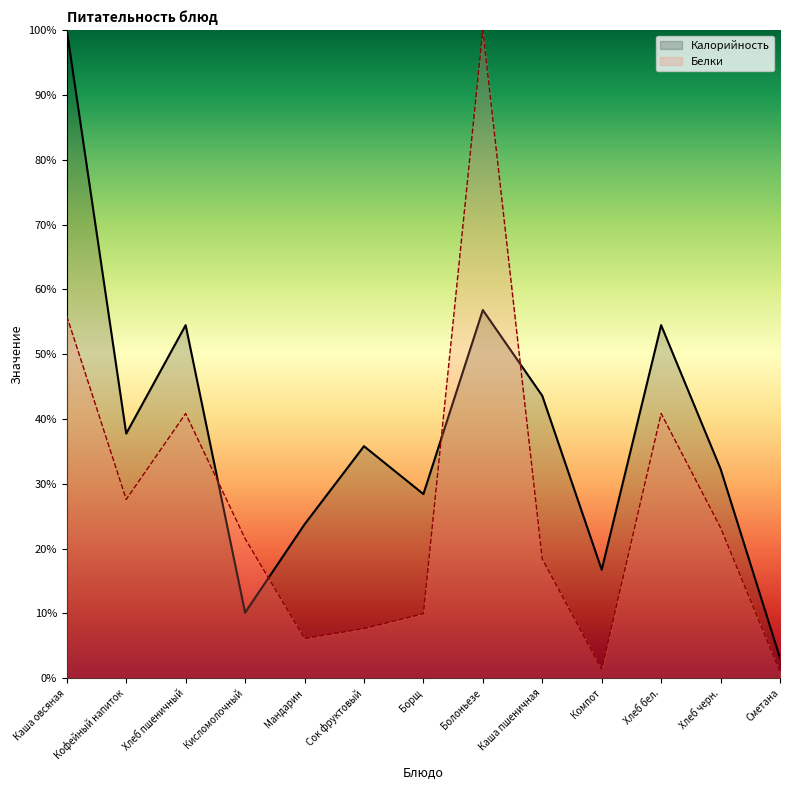

Reading left to right, extract all data points from this chart.

Калорийность: Каша овсяная=100.0	Кофейный напиток=37.7	Хлеб пшеничный=54.5	Кисломолочный=10.1	Мандарин=23.7	Сок фруктовый=35.8	Борщ=28.4	Болоньезе=56.8	Каша пшеничная=43.6	Компот=16.7	Хлеб бел.=54.5	Хлеб черн.=32.3	Сметана=3.1
Белки: Каша овсяная=55.9	Кофейный напиток=27.6	Хлеб пшеничный=40.8	Кисломолочный=21.5	Мандарин=6.1	Сок фруктовый=7.7	Борщ=10.0	Болоньезе=100.0	Каша пшеничная=18.4	Компот=1.4	Хлеб бел.=40.8	Хлеб черн.=23.2	Сметана=1.0